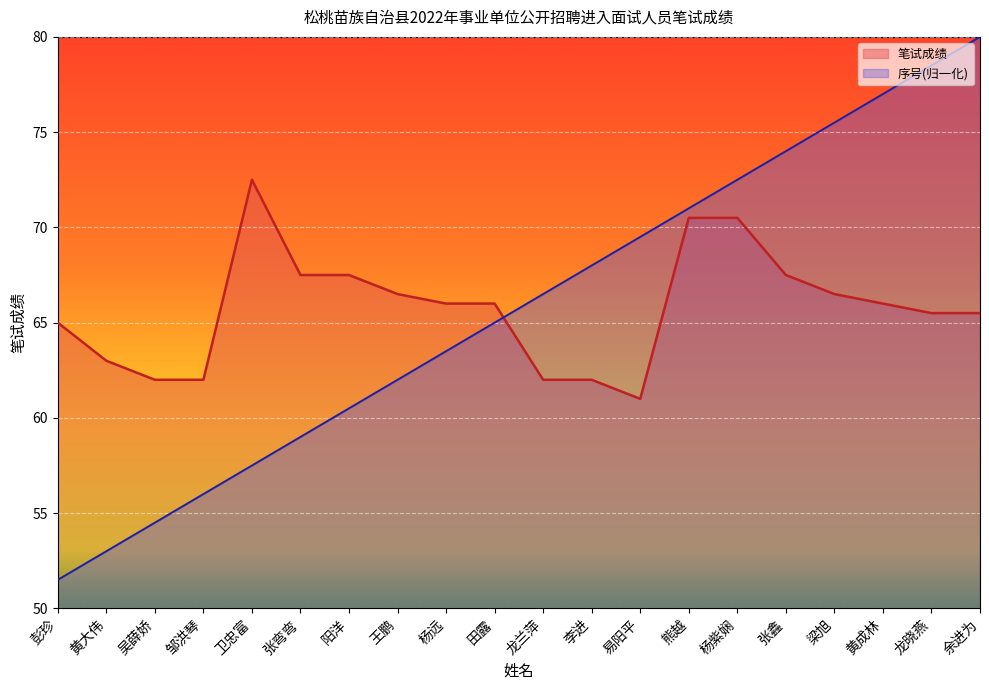

The 笔试成绩 series shows 97.2 at 龙兰萍. True or false?

False